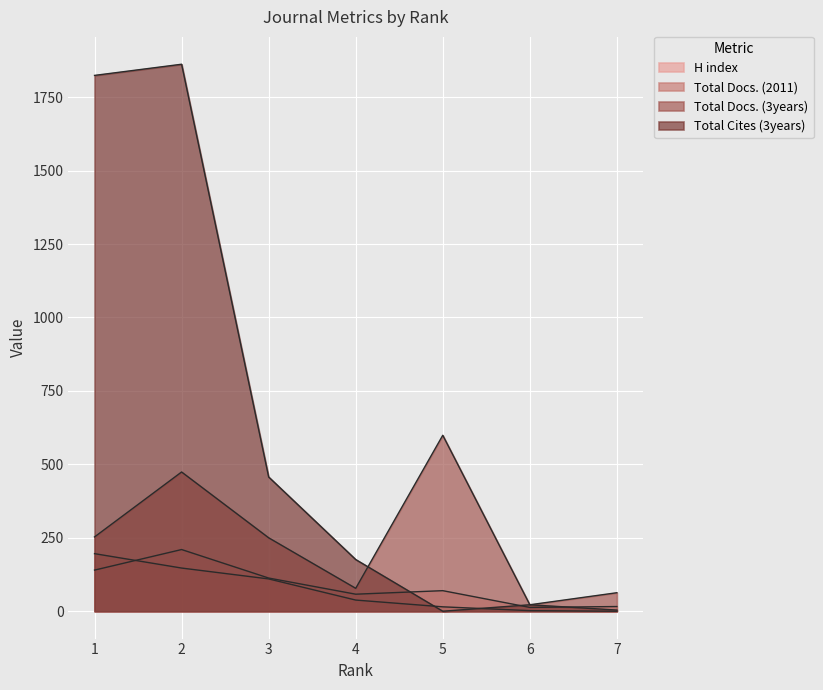

Where is Total Docs. (3years) nearest to the value 310?

1